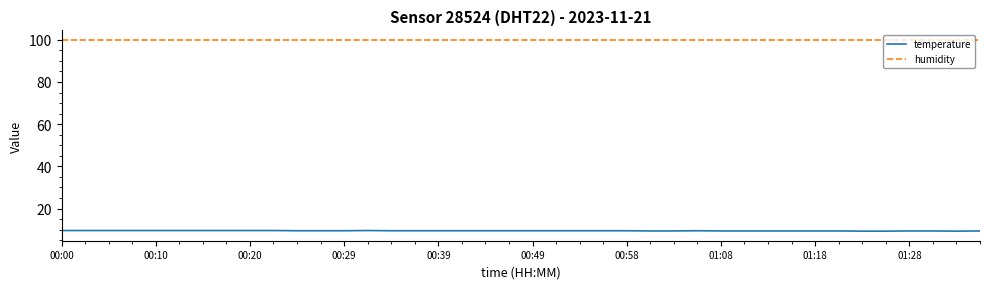

Which series has the largest total across all categories?

humidity